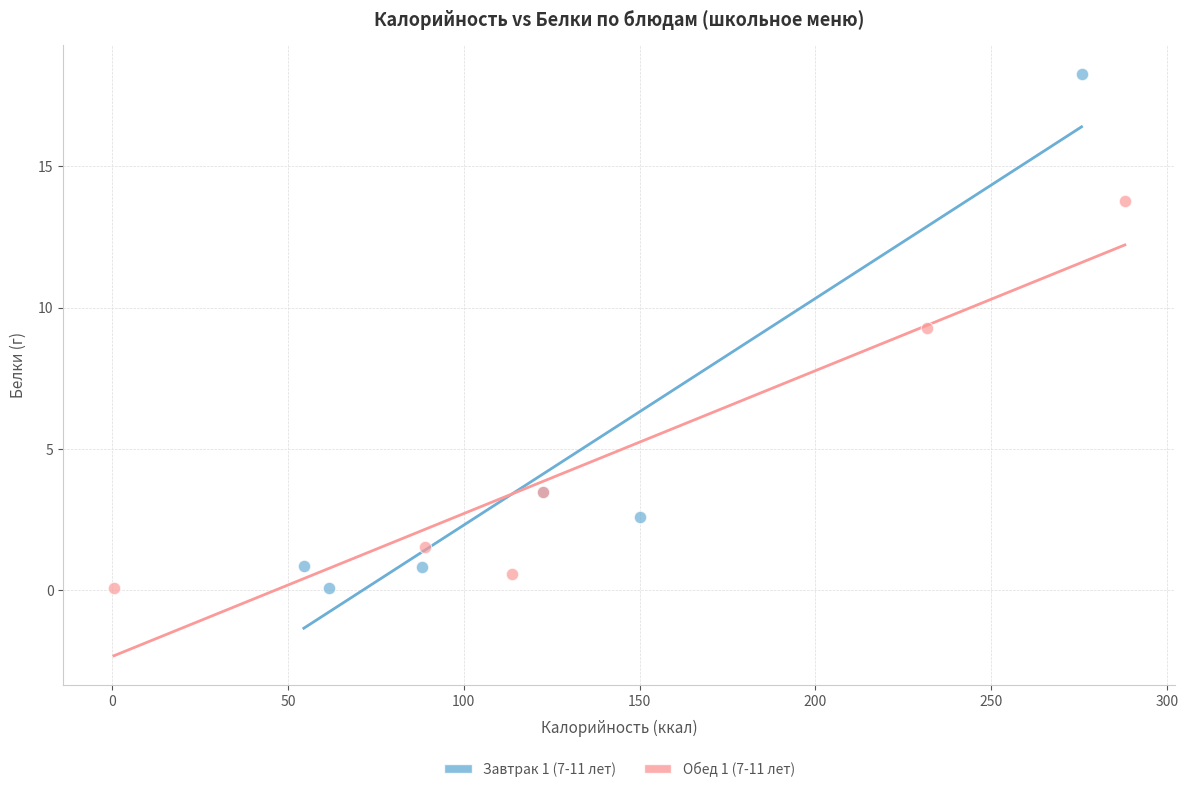

Which series has the largest Y range (max minus min)?

Завтрак 1 (7-11 лет)